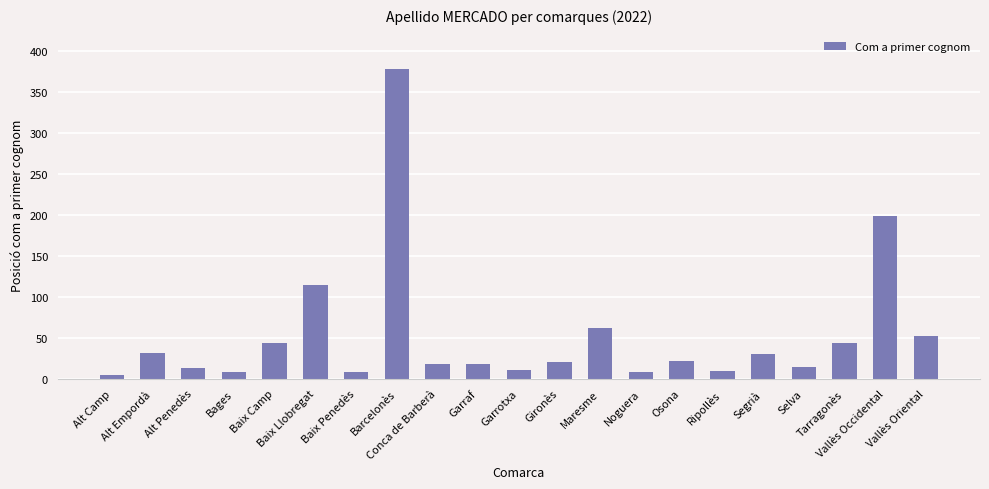

What is the difference between the maximum and minimum values?

374